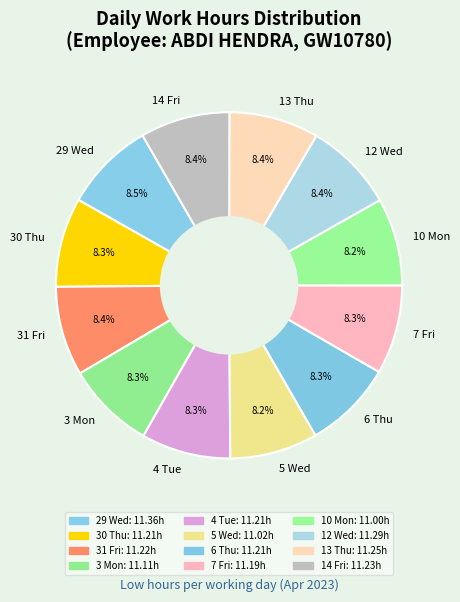

Count the number of slices in the pie.

12